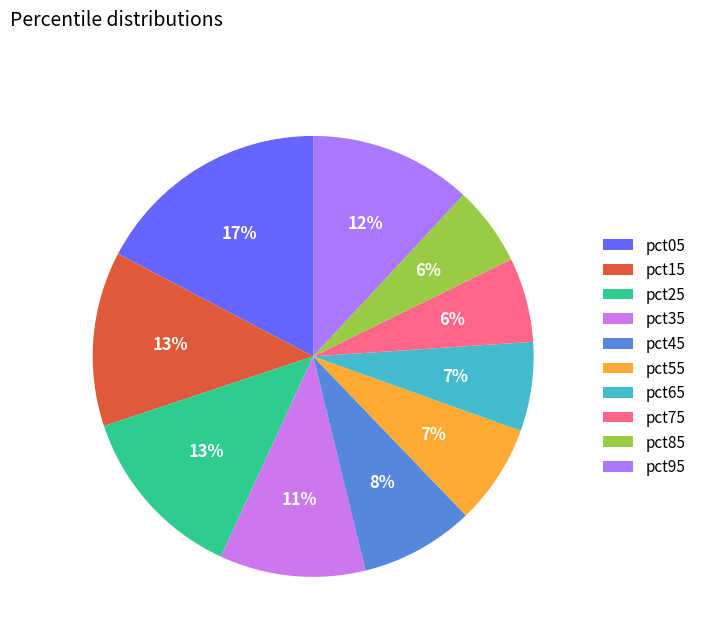

To the nearest percent, what is the difference between the largest and smallest slice percentages?

11%